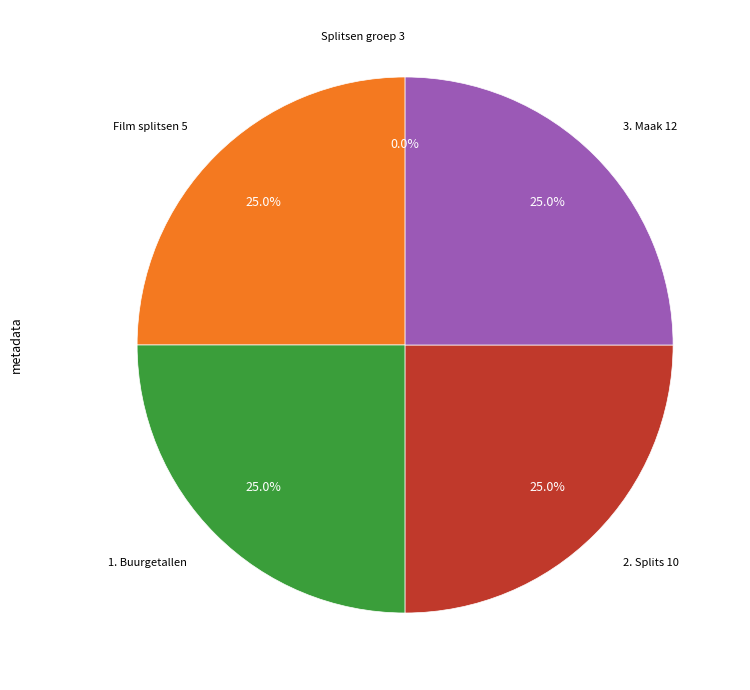

Does any single category account for the majority?

No